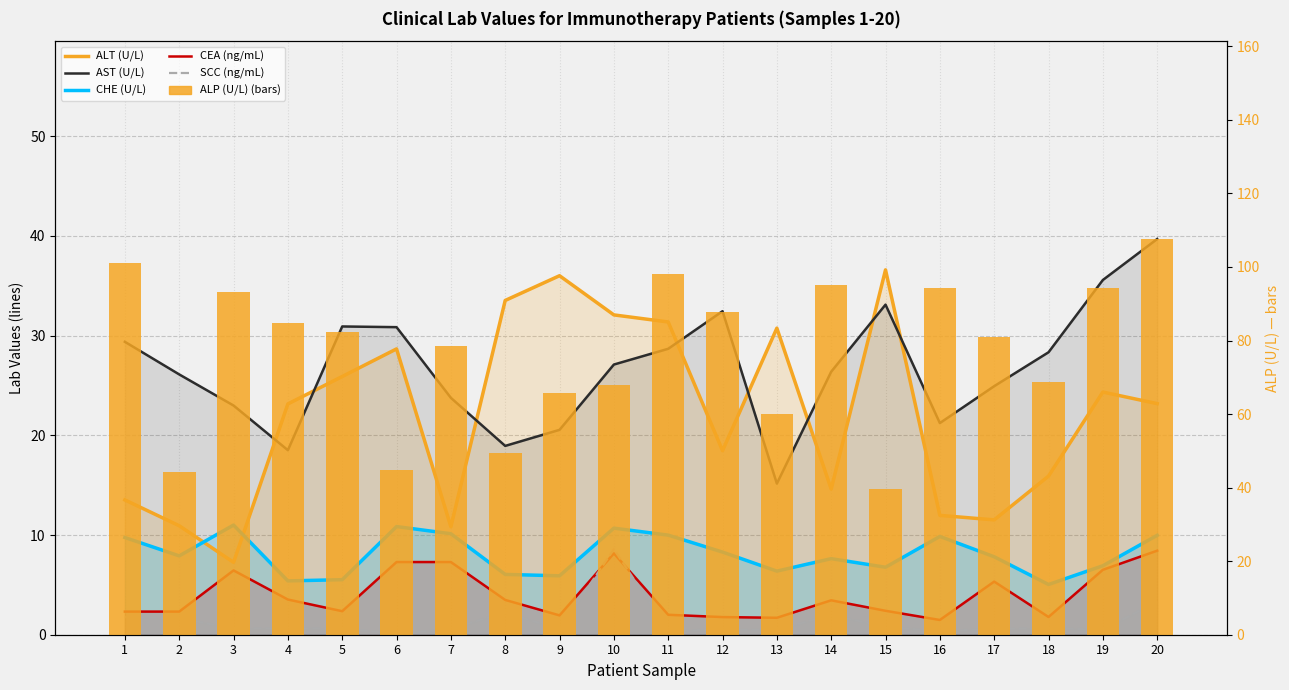

What is the difference between the CEA (ng/mL) values at 9 and 17?

3.4